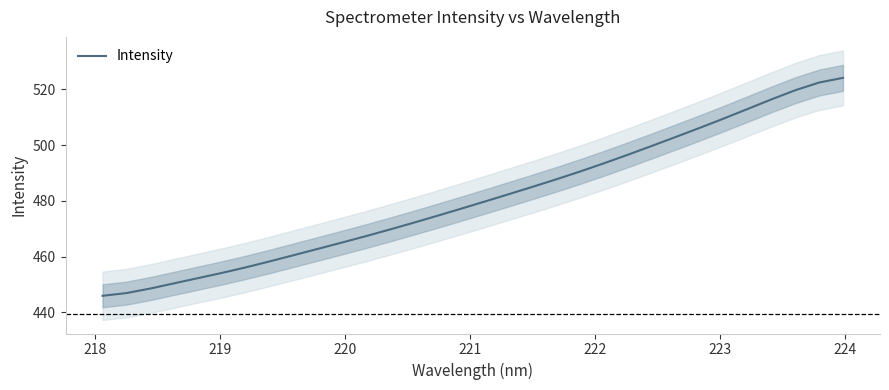

How many lines are shown in the chart?

1